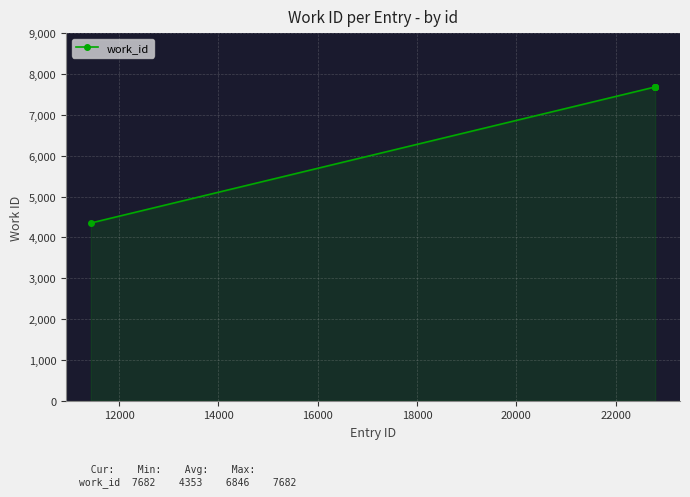

True or false: the data has more than 2 interior local peaks.

False